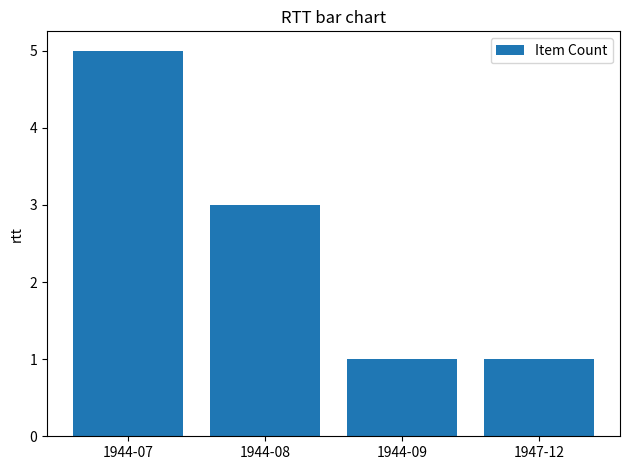

What is the difference between the maximum and second lowest values?

4